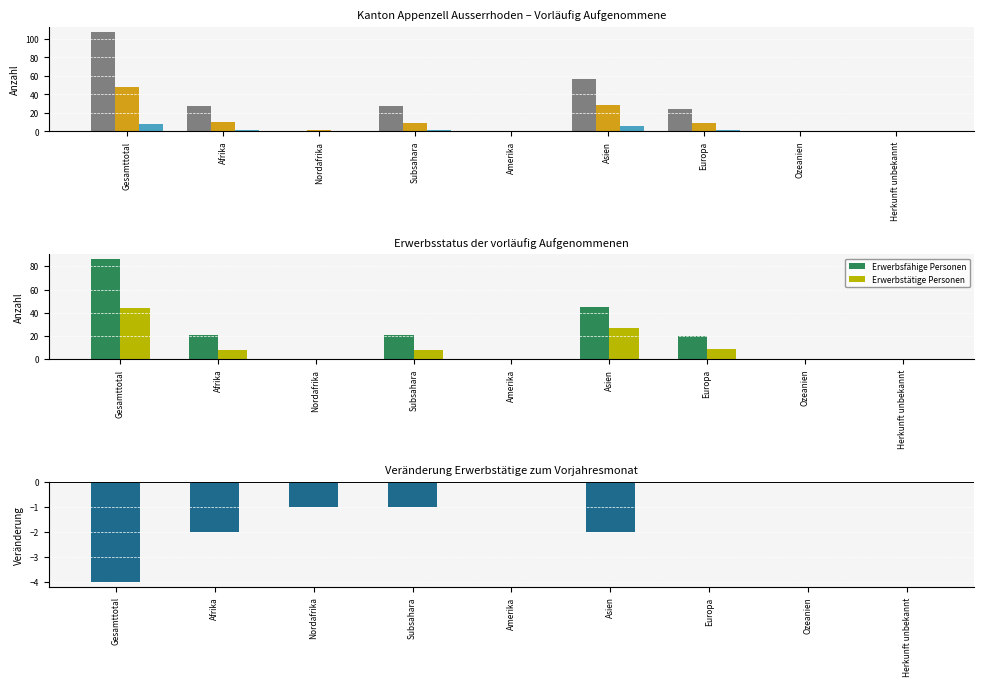

Reading left to right, transcribe all the data shown in this chart.

Total vorläufig Aufgenommene: Gesamttotal=108	Afrika=27	Nordafrika=0	Subsahara=27	Amerika=0	Asien=57	Europa=24	Ozeanien=0	Herkunft unbekannt=0
Veränderung zum Vorjahr: Gesamttotal=48	Afrika=10	Nordafrika=1	Subsahara=9	Amerika=0	Asien=29	Europa=9	Ozeanien=0	Herkunft unbekannt=0
Aufenthalt >6-7 Jahre: Gesamttotal=8	Afrika=1	Nordafrika=0	Subsahara=1	Amerika=0	Asien=6	Europa=1	Ozeanien=0	Herkunft unbekannt=0
Erwerbsfähige Personen: Gesamttotal=86	Afrika=21	Nordafrika=0	Subsahara=21	Amerika=0	Asien=45	Europa=20	Ozeanien=0	Herkunft unbekannt=0
Erwerbstätige Personen: Gesamttotal=44	Afrika=8	Nordafrika=0	Subsahara=8	Amerika=0	Asien=27	Europa=9	Ozeanien=0	Herkunft unbekannt=0
Veränderung Erwerbstätige: Gesamttotal=-4	Afrika=-2	Nordafrika=-1	Subsahara=-1	Amerika=0	Asien=-2	Europa=0	Ozeanien=0	Herkunft unbekannt=0